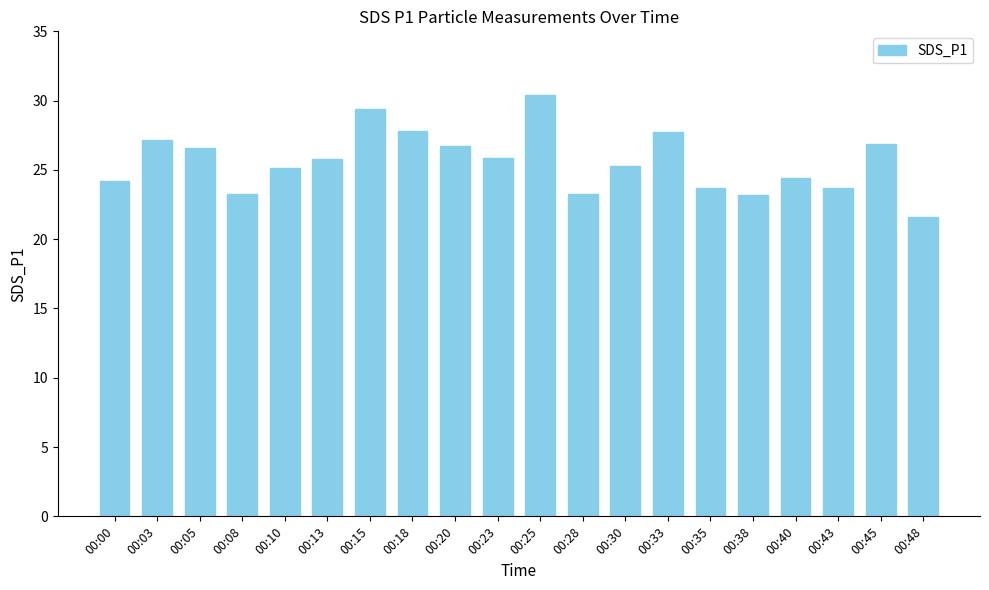

Which label corresponds to the largest value in the chart?

00:25